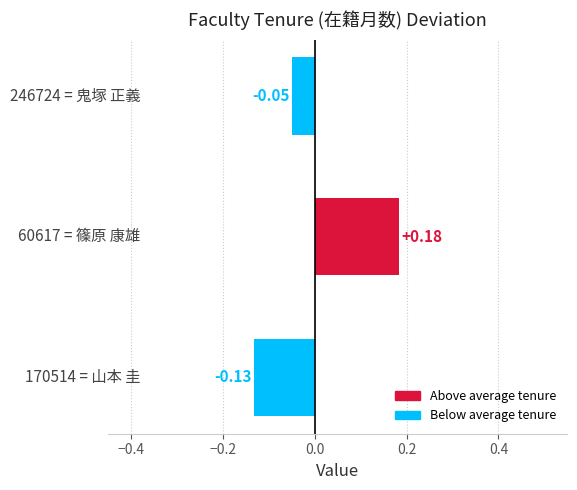

What is the difference between the maximum and minimum values?

0.3